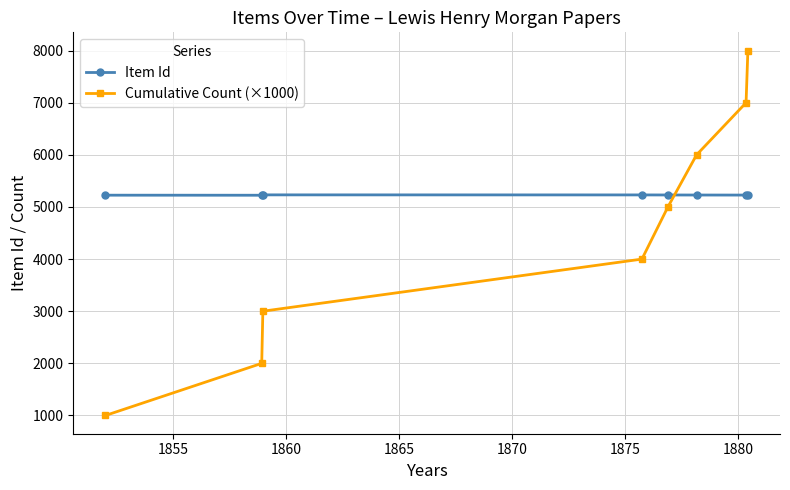

How many intersections are there between Cumulative Count (×1000) and Item Id?

1